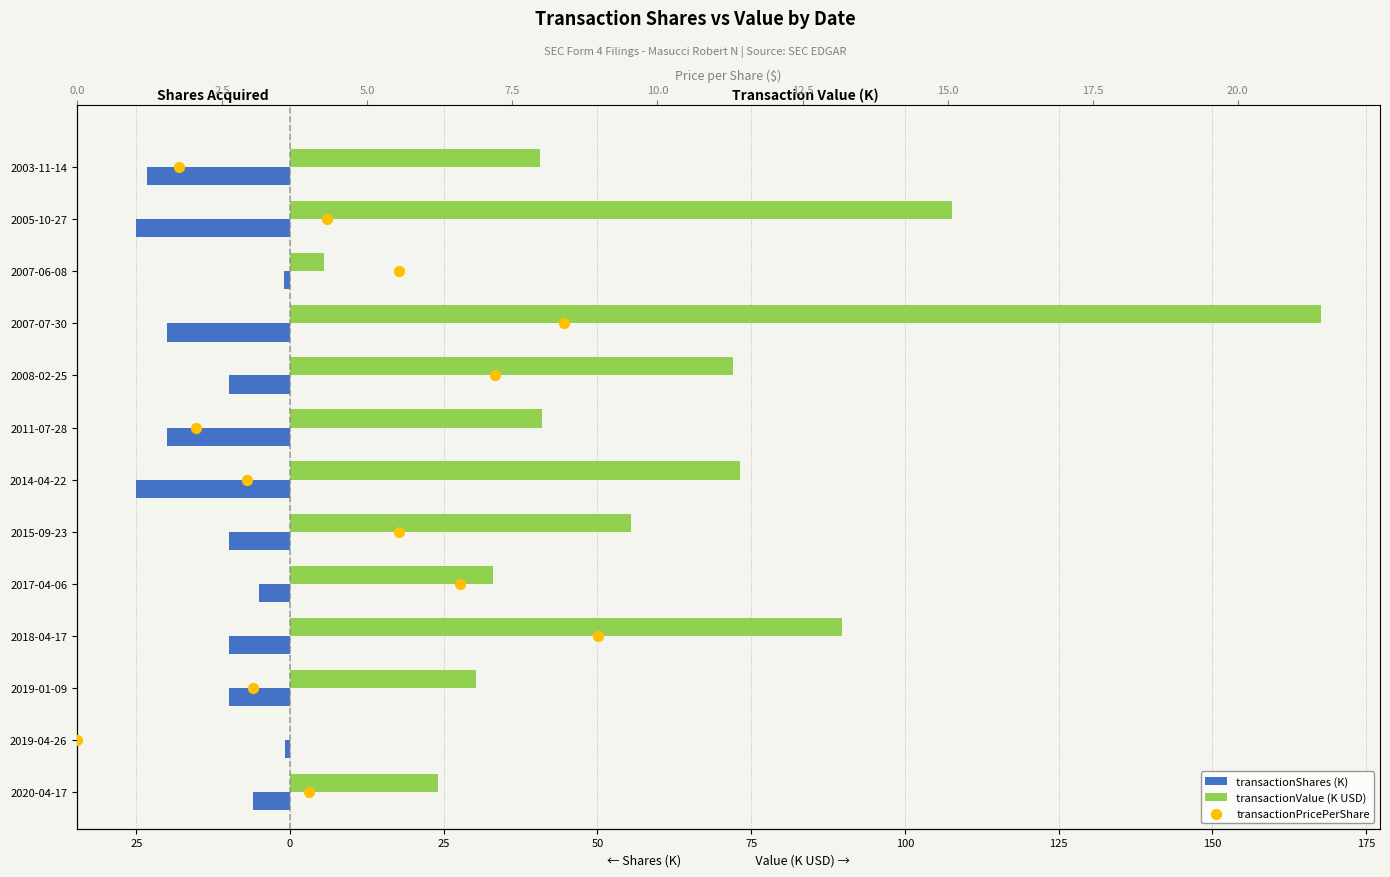

At how many categories does at least one series exceed -4?

13